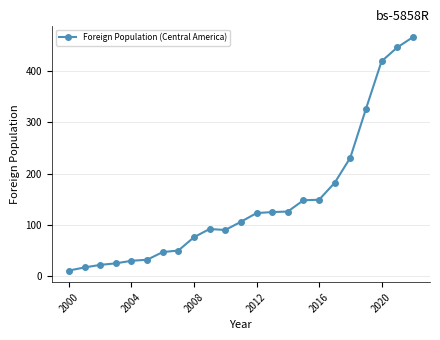

What is the sum of all values?

3339